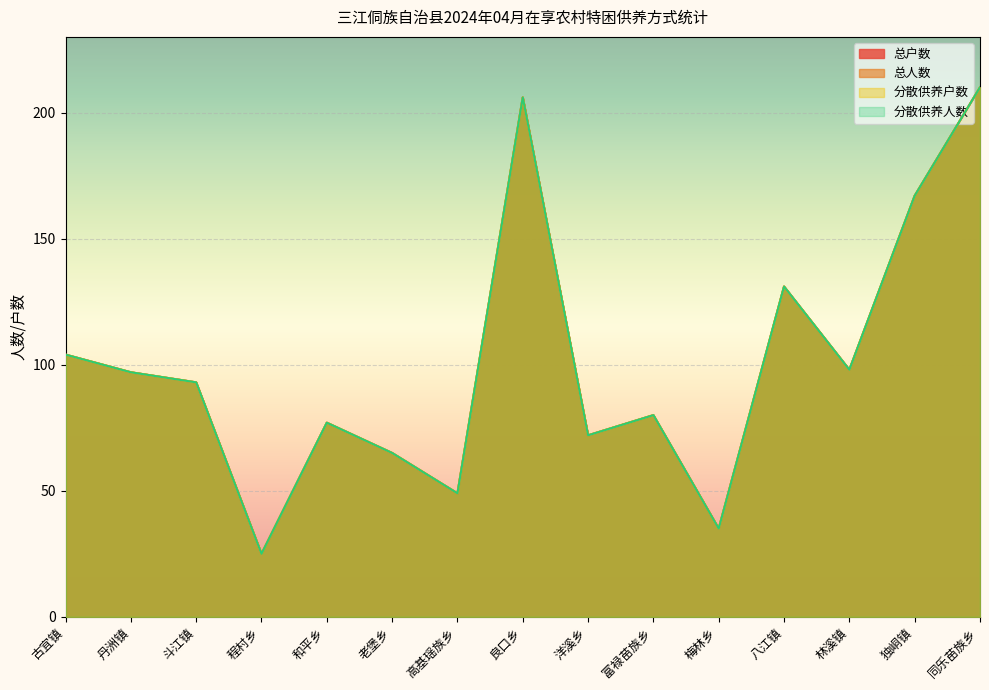

True or false: 分散供养人数 has a value of 66 at 古宜镇.

False